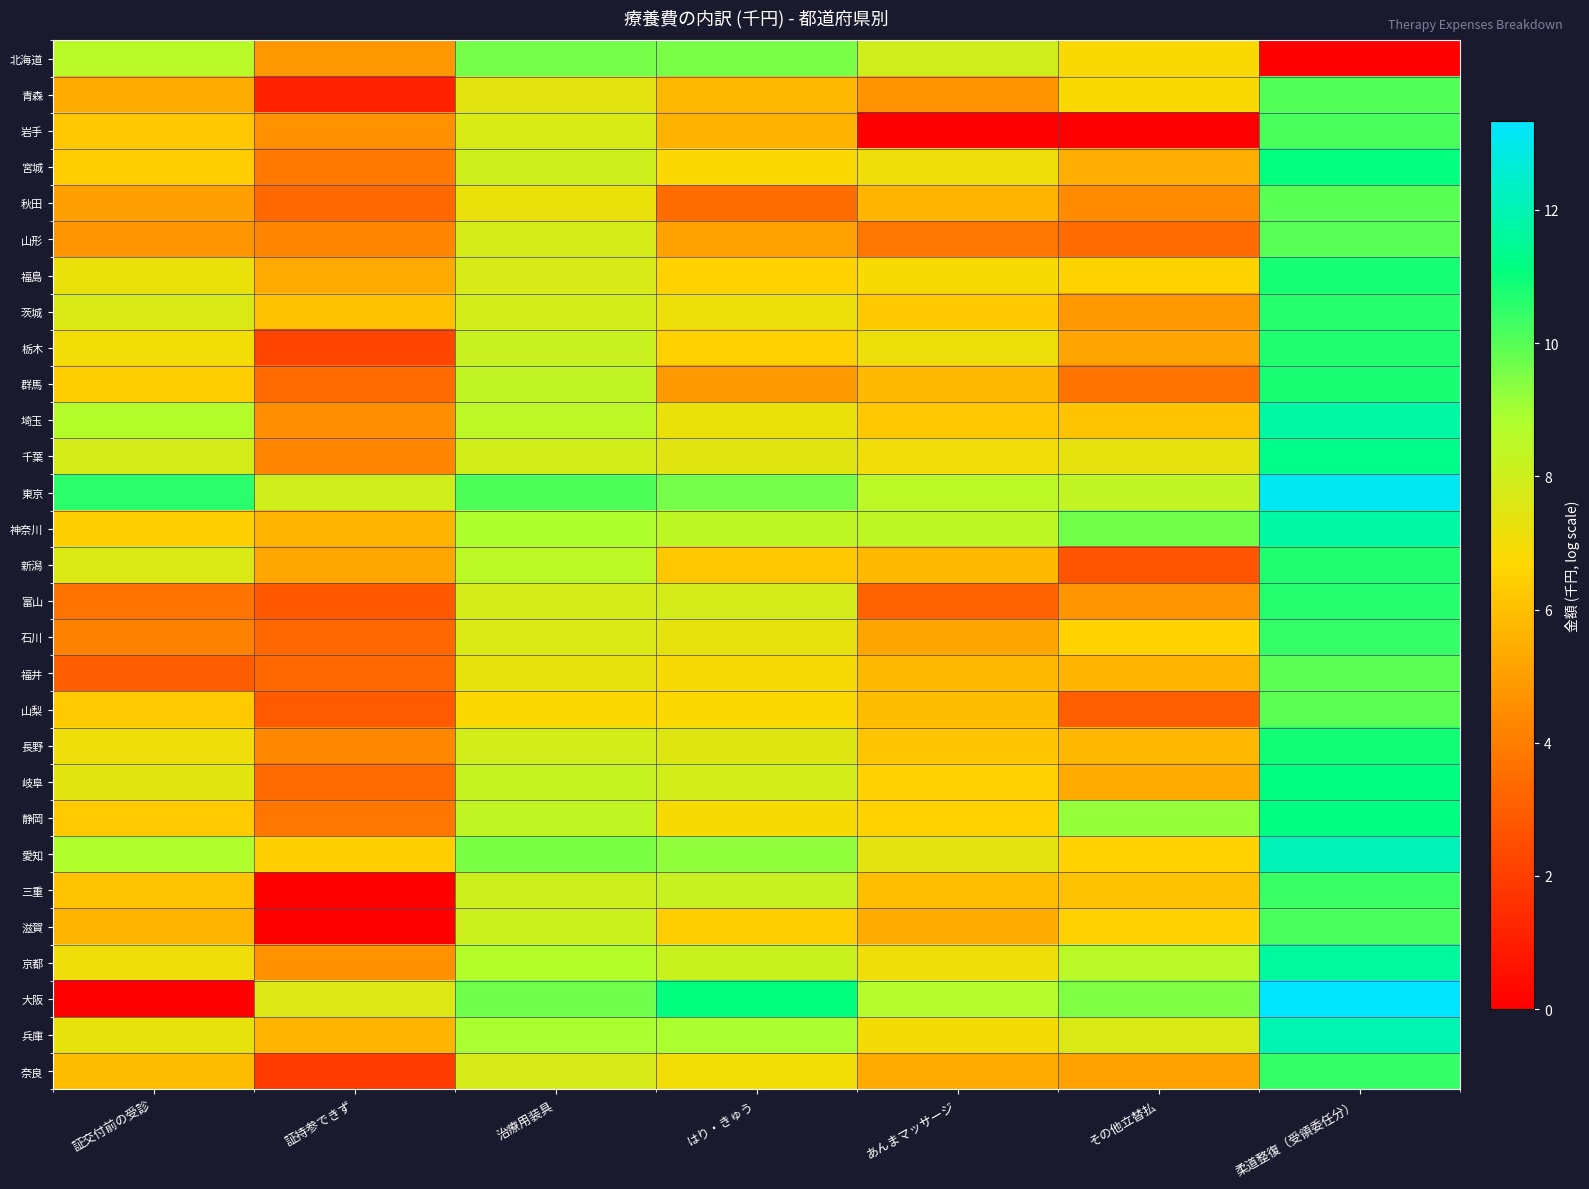

At which category is the sum across all series the highest?

柔道整復（受領委任分）